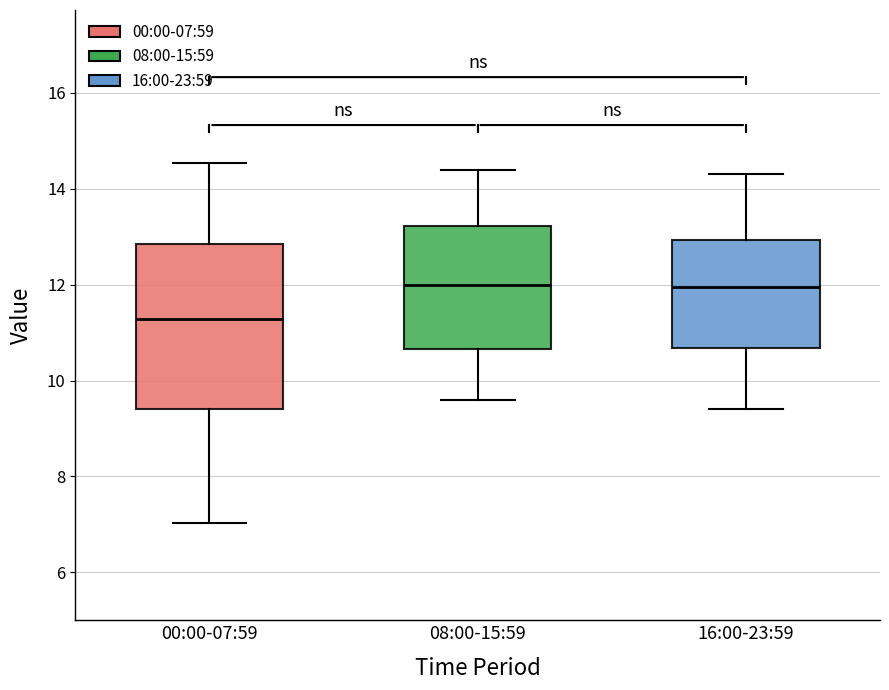

Reading left to right, read every box against the y-axis: the position of its median line, the range the box covers, and the ends of its whiskers. The values are not printed on the chart, so give them approximately, as read against the axis.

00:00-07:59: median 11.2, box 9.4 to 12.8, whiskers 7.0 to 14.6
08:00-15:59: median 12.0, box 10.6 to 13.2, whiskers 9.6 to 14.4
16:00-23:59: median 12.0, box 10.6 to 13.0, whiskers 9.4 to 14.4